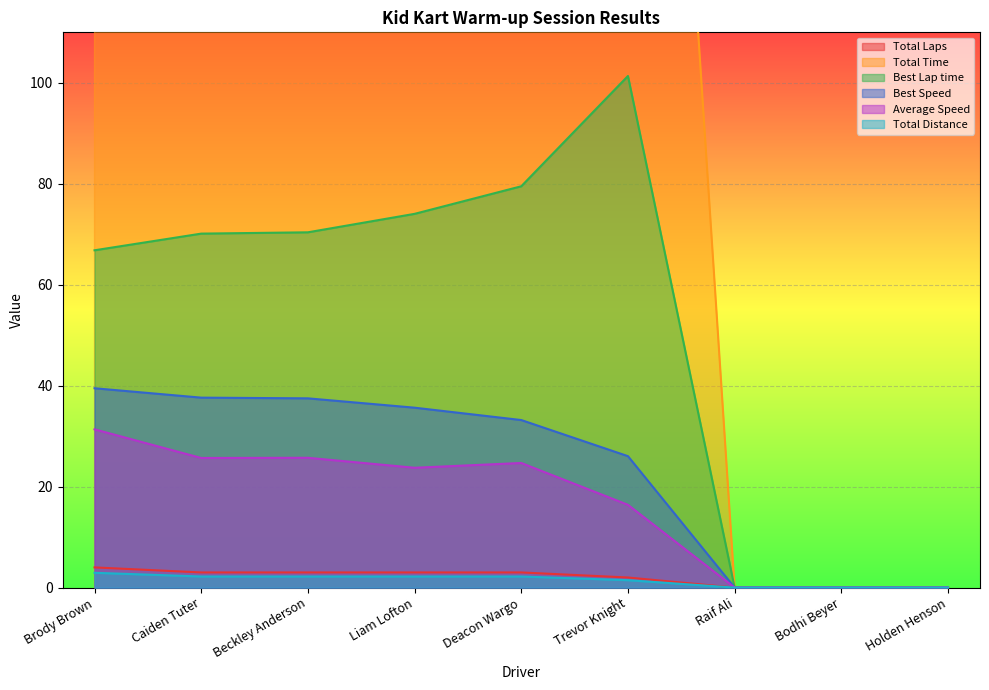

The value of Total Time at Trevor Knight is 321.9. True or false?

True